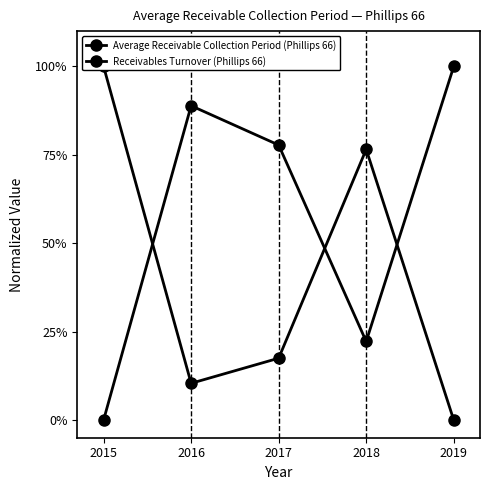

Reading left to right, what are all the values shown in this chart?

Average Receivable Collection Period (Phillips 66): 2015=0.0	2016=88.9	2017=77.8	2018=22.2	2019=100.0
Receivables Turnover (Phillips 66): 2015=100.0	2016=10.4	2017=17.5	2018=76.6	2019=0.0